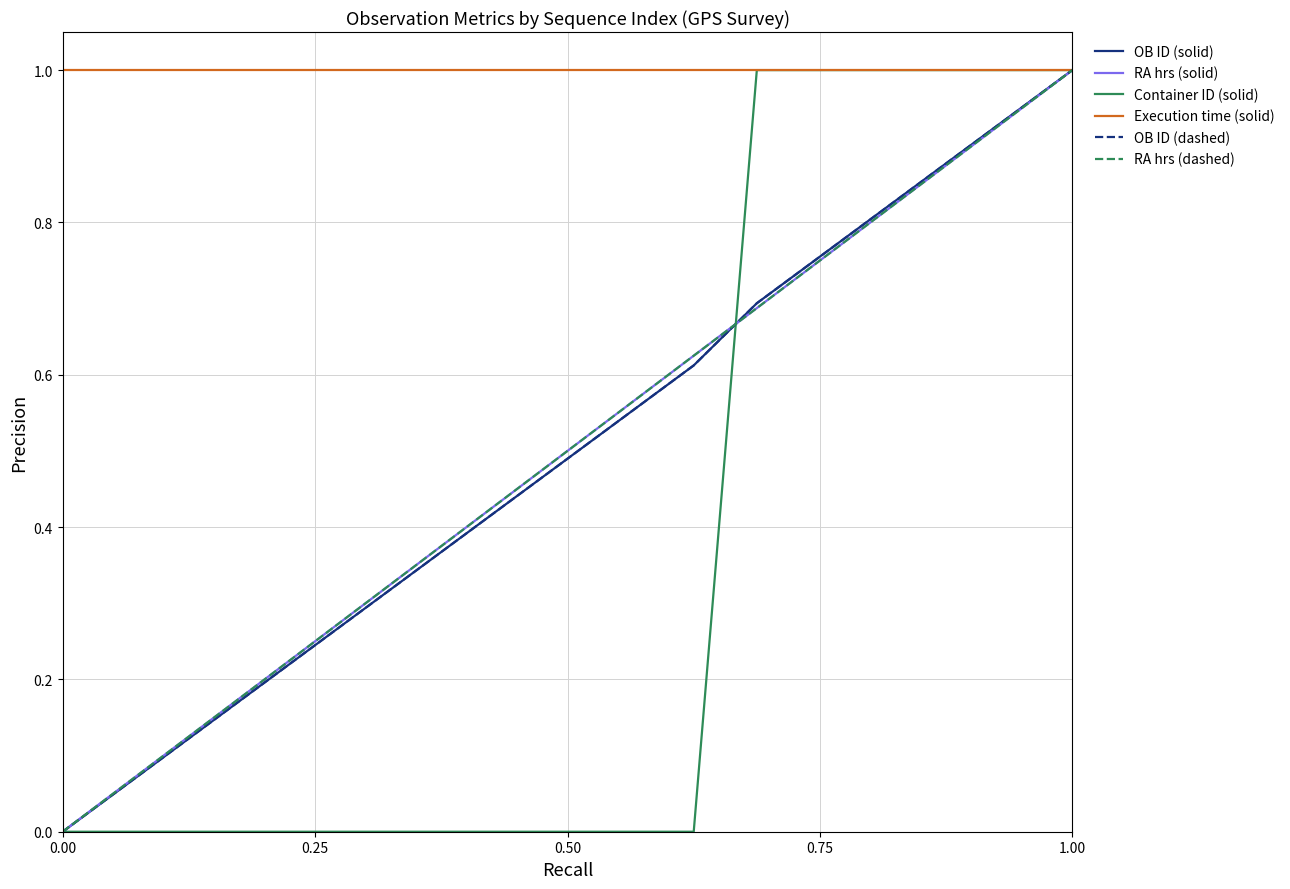

Is this an area chart (filled region under the line)?

No